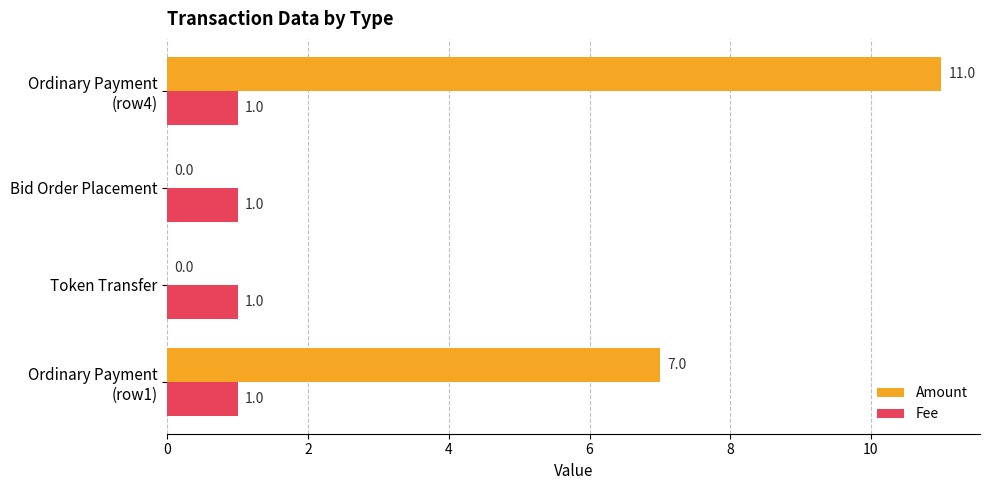

What are all the series names shown in the legend?

Amount, Fee